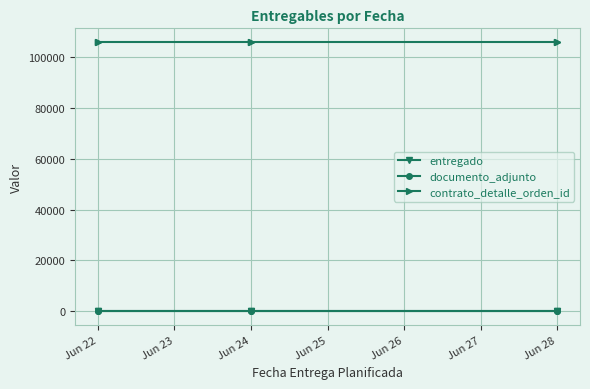

Does the chart display data point markers on the line(s)?

Yes